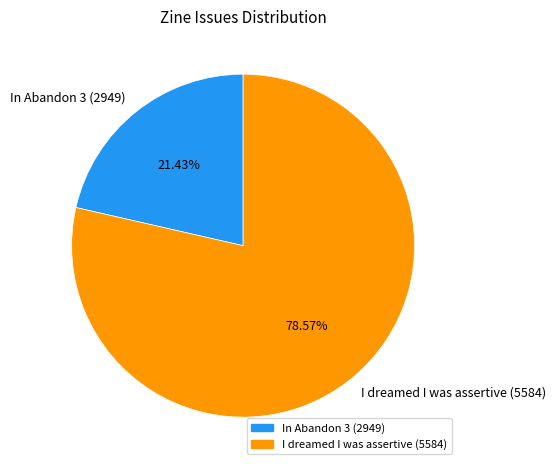

Which category has the smallest portion of the pie?

In Abandon 3 (2949)